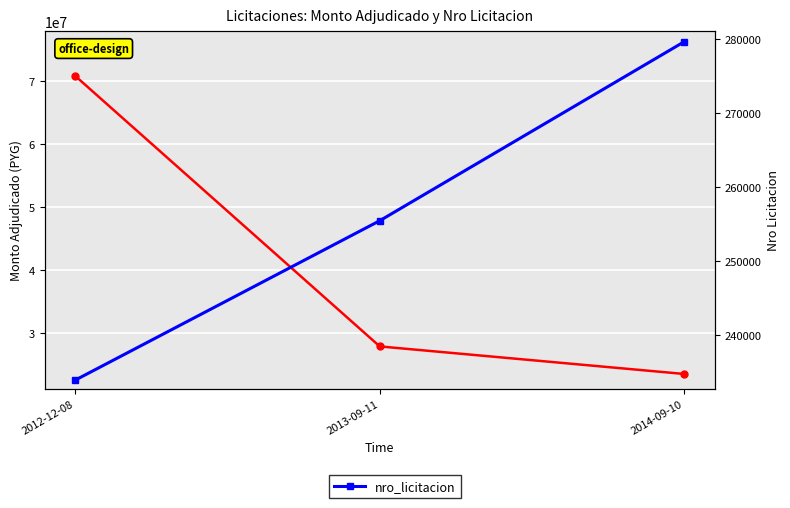

The value of monto_adjudicado at 2012-12-08 is 124048803. True or false?

False